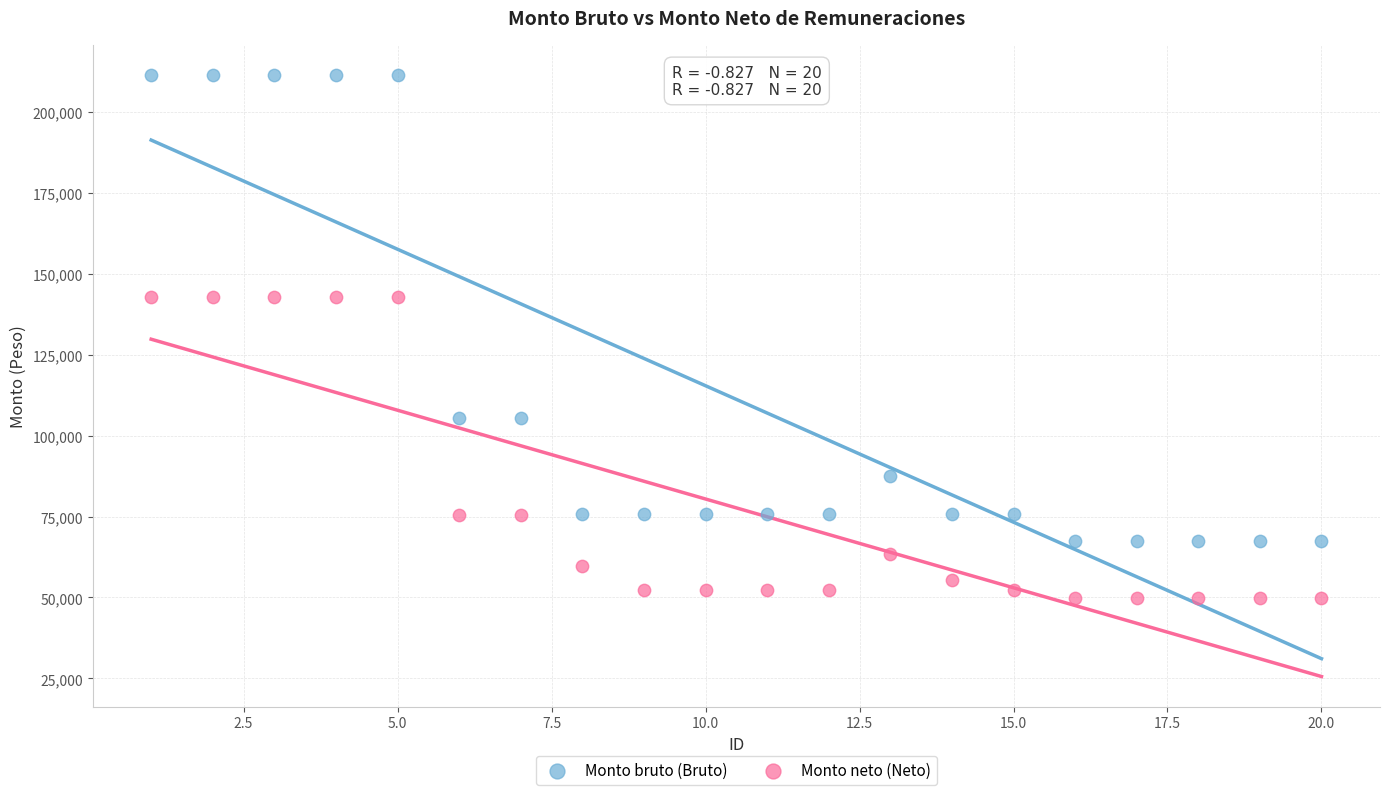

Which series contains the highest Y value?

Monto bruto (Bruto)